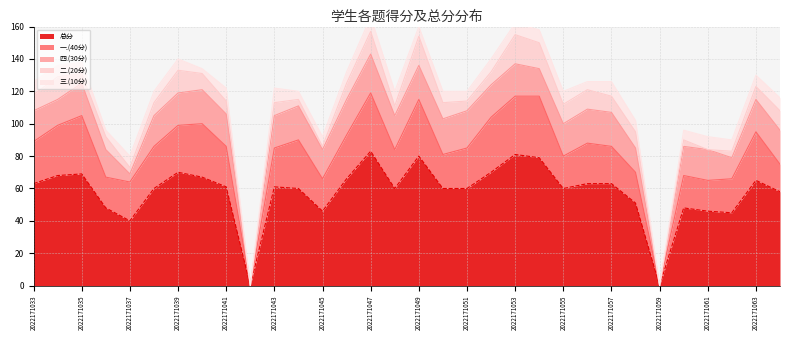

Which series ends up on top after the final intersection of 三.(10分) and 二.(20分)?

二.(20分)